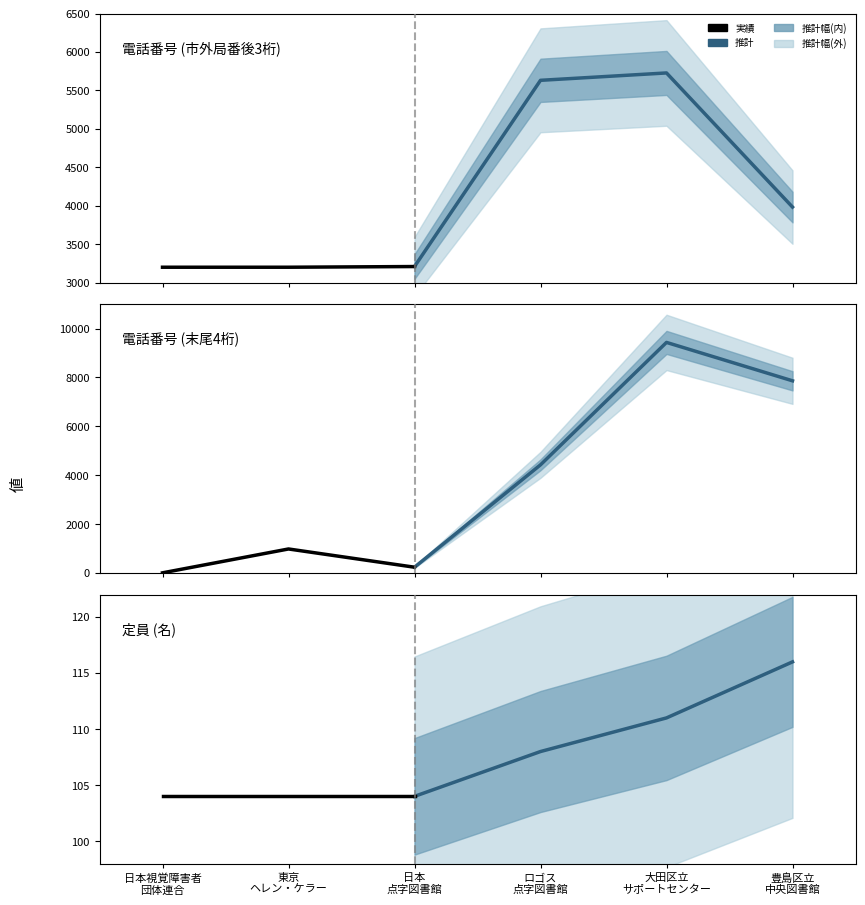

How many data points in 電話番号(中) are less than 3983?

3